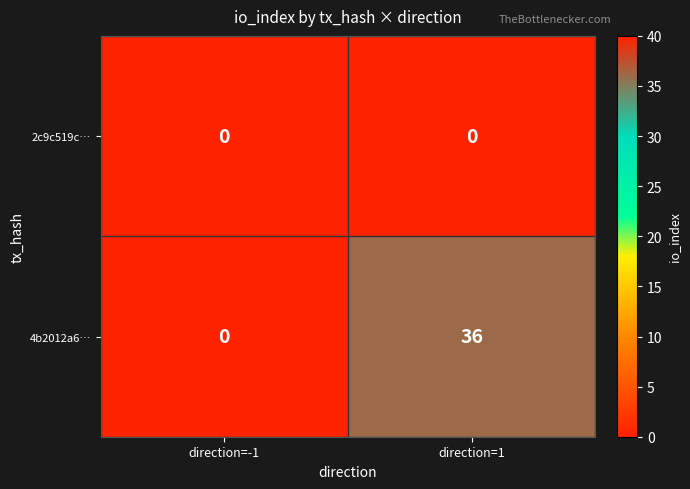

Reading right to left, transcribe all the data shown in this chart.

2c9c519c…: direction=1=0	direction=-1=0
4b2012a6…: direction=1=36	direction=-1=0